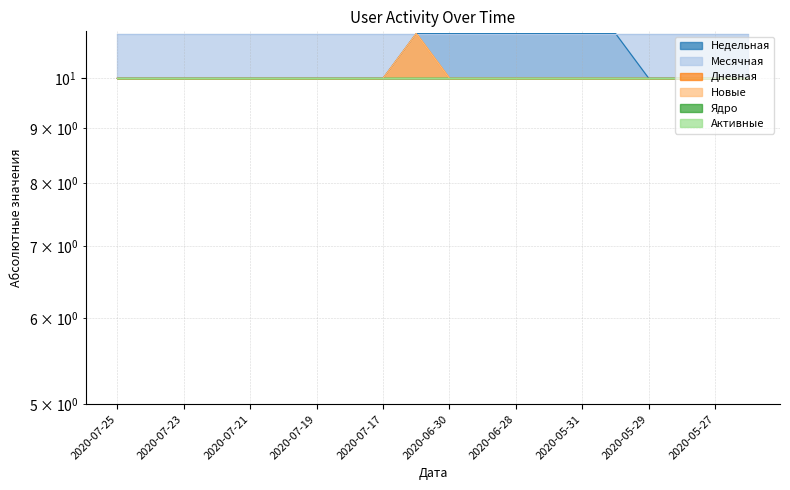

What is the highest value of the Недельная series?

11